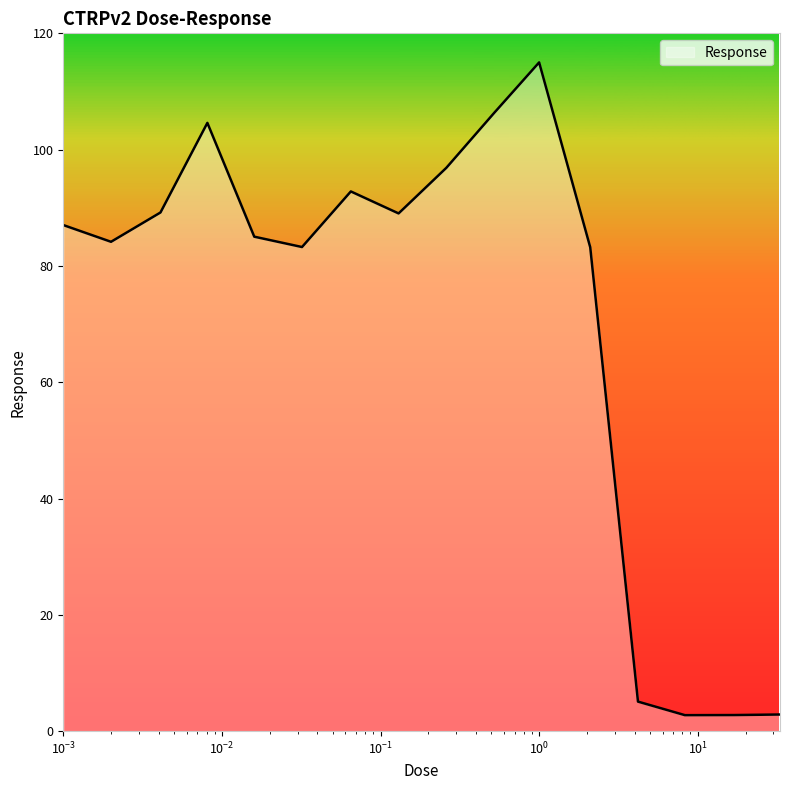

What is the greatest value displayed?

115.0